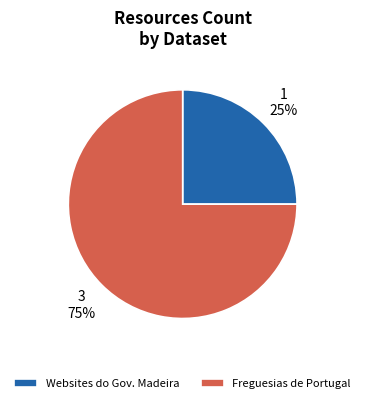

To the nearest percent, what is the difference between the largest and smallest slice percentages?

50%